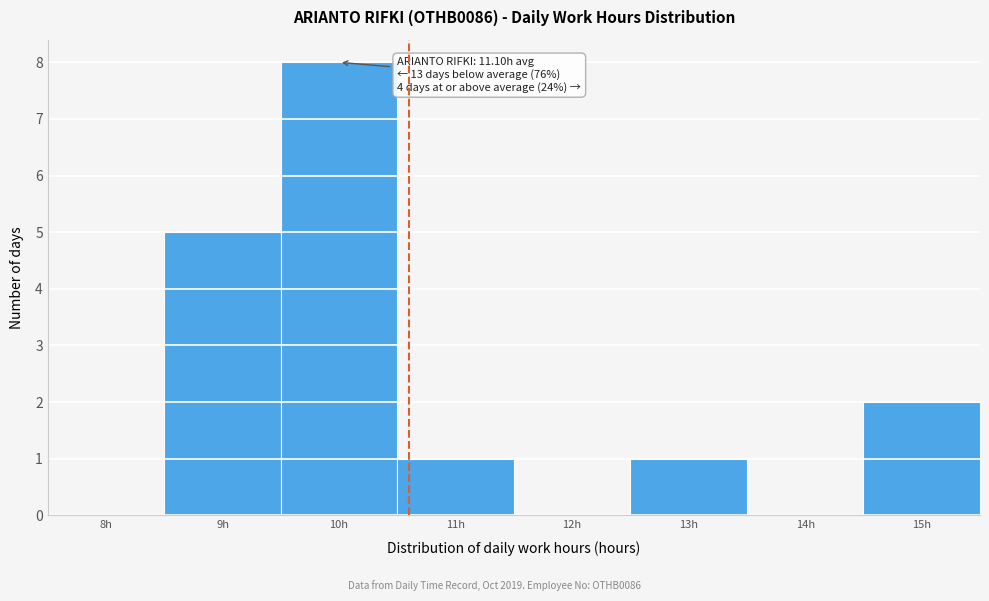

Reading left to right, what are all the values shown in this chart?

8h=0	9h=5	10h=8	11h=1	12h=0	13h=1	14h=0	15h=2